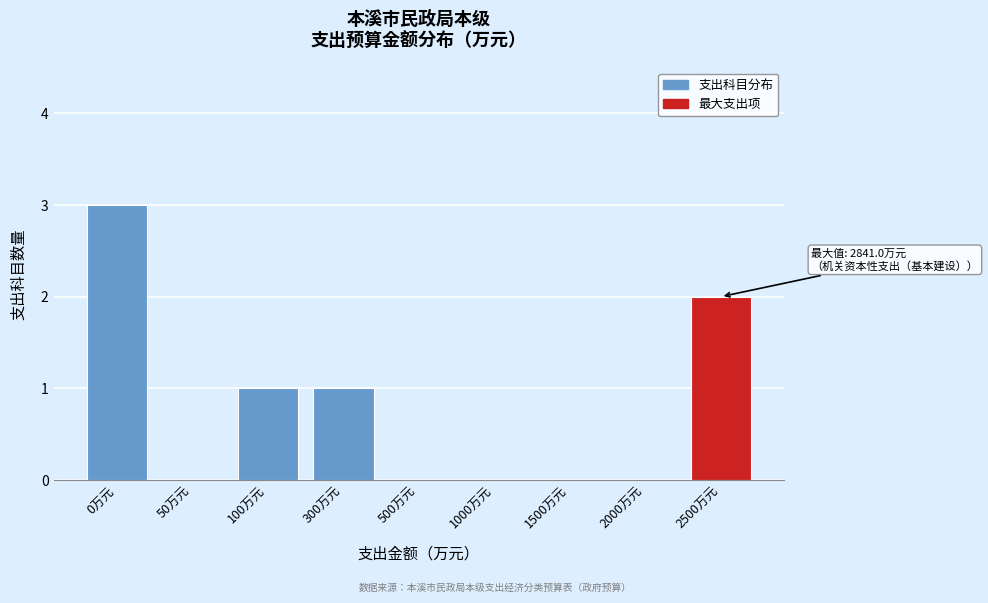

Reading left to right, extract all data points from this chart.

0万元=3	50万元=0	100万元=1	300万元=1	500万元=0	1000万元=0	1500万元=0	2000万元=0	2500万元=2